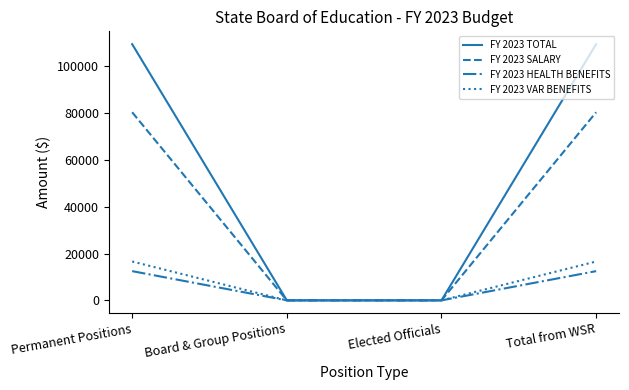

How many series are shown in this chart?

4